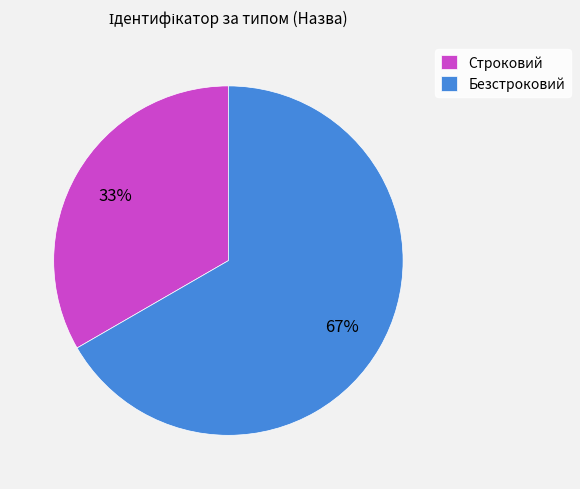

To the nearest percent, what is the average slice percentage?

50%